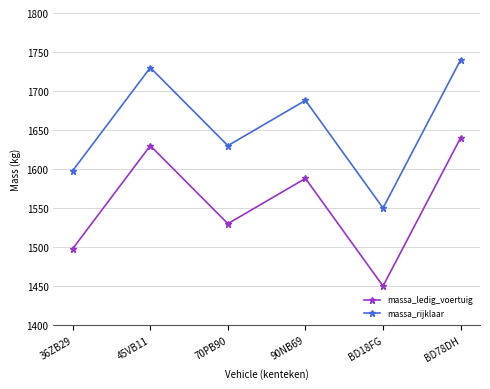

What is the difference between the highest and lowest values at 36ZB29?

100